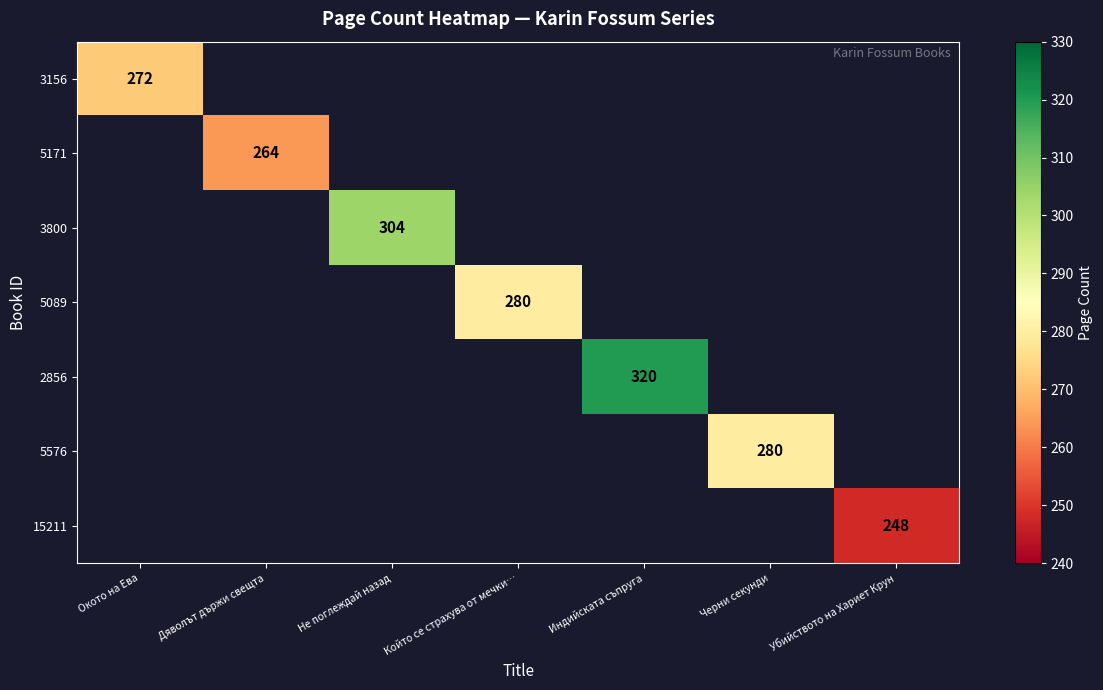

At how many categories does at least one series exceed 272?

4